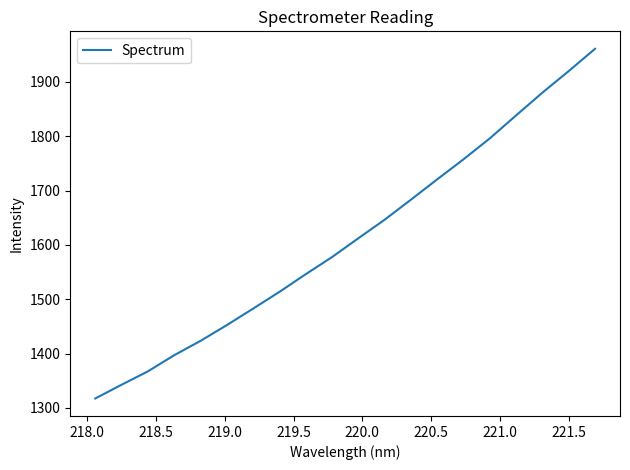

What is the greatest value displayed?

1961.1